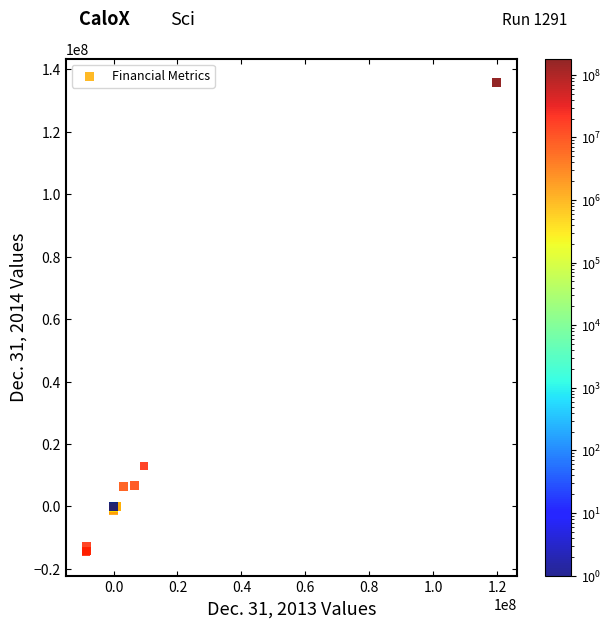

What Y value in the scatter plot is closest to 60632170?

12924766.0